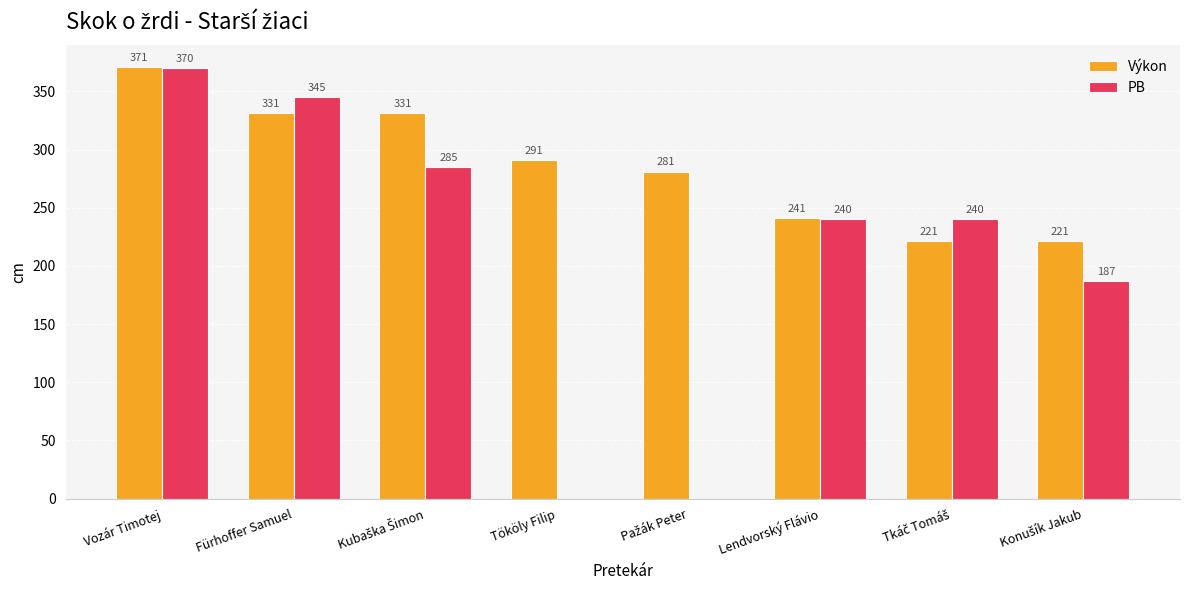

Which series has the largest total across all categories?

Výkon